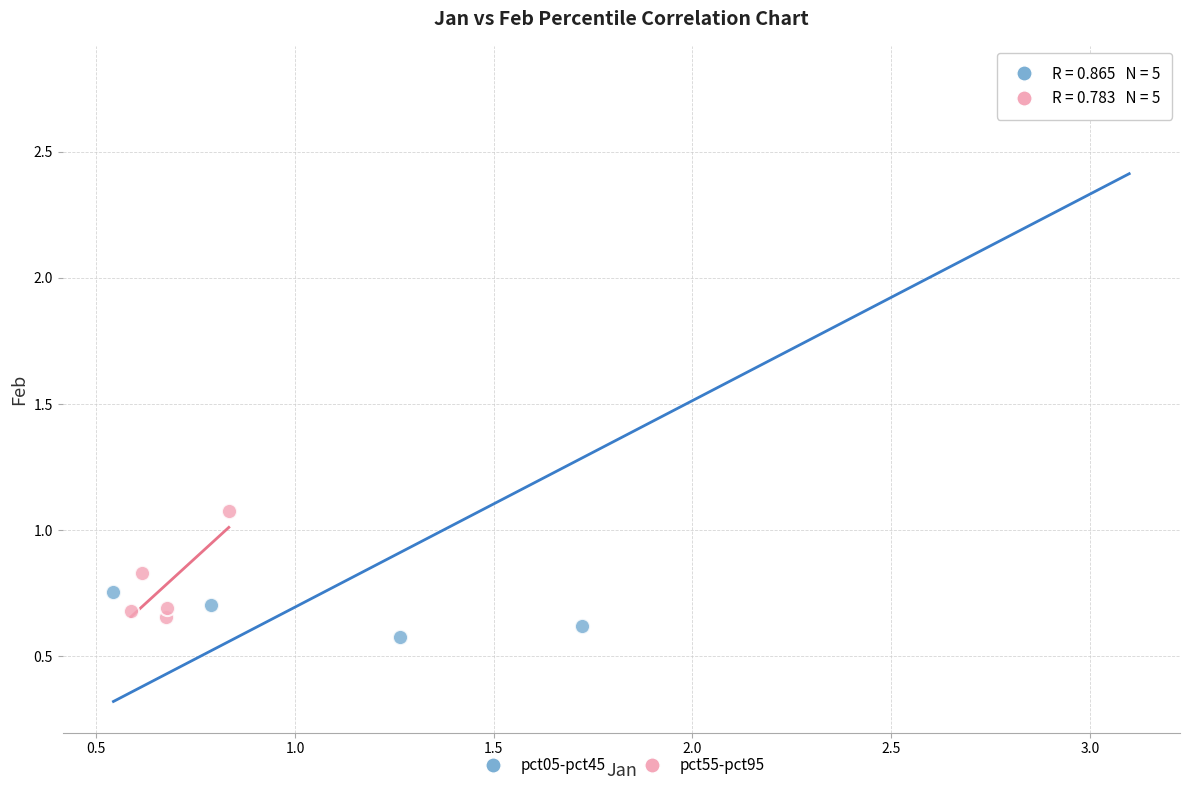

Which series has the widest spread of Y values?

pct05-pct45